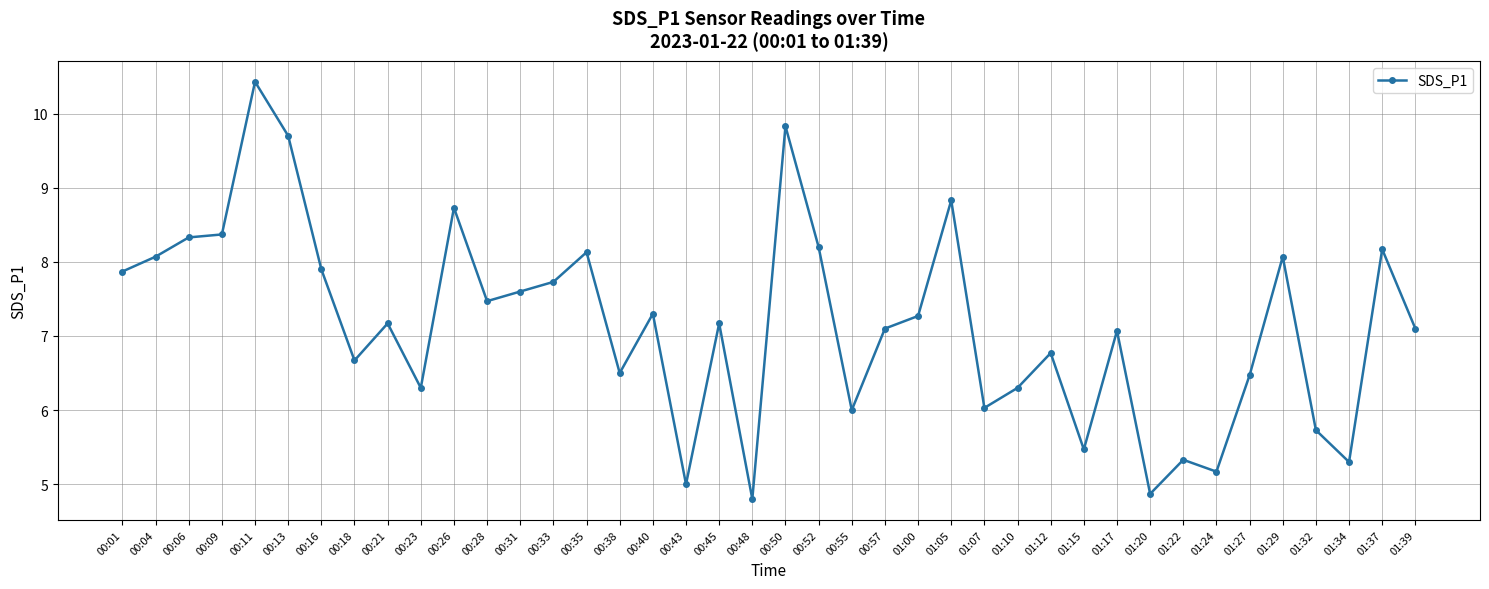

How many data points are less than 7?

16